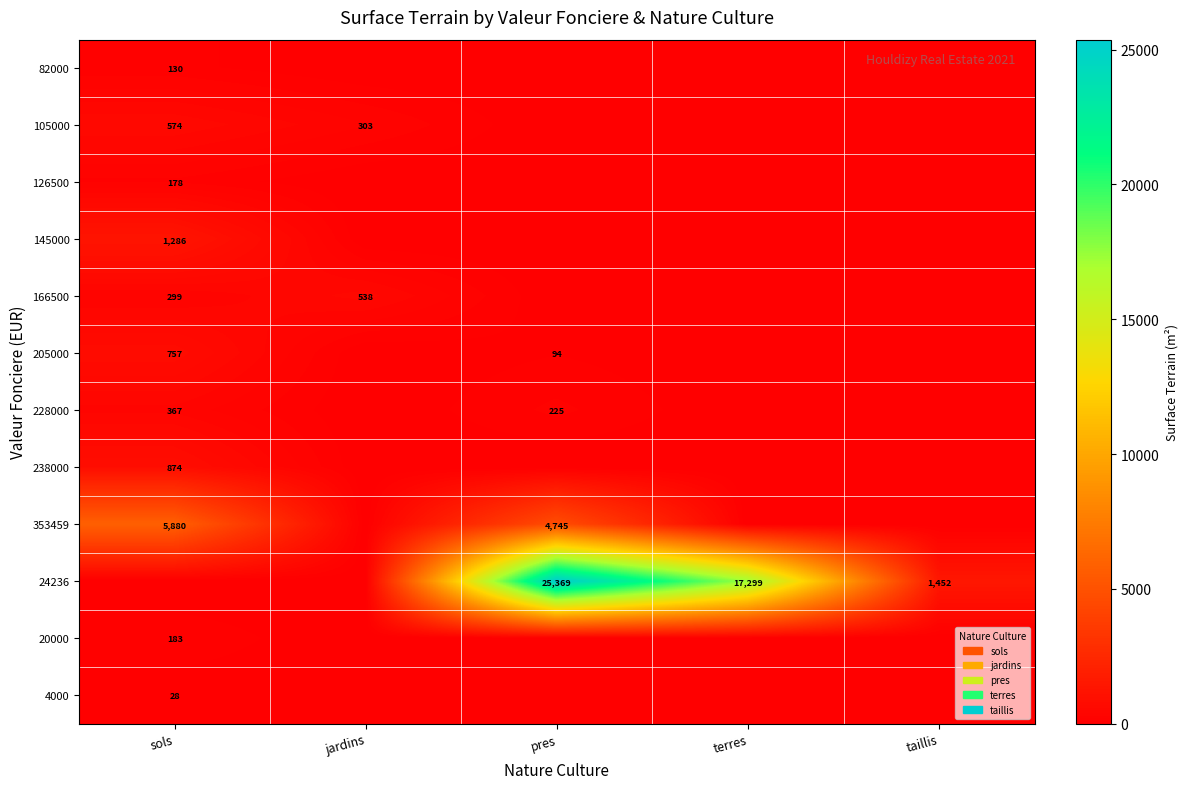

Is it true that 105000 equals 574 at sols?

True